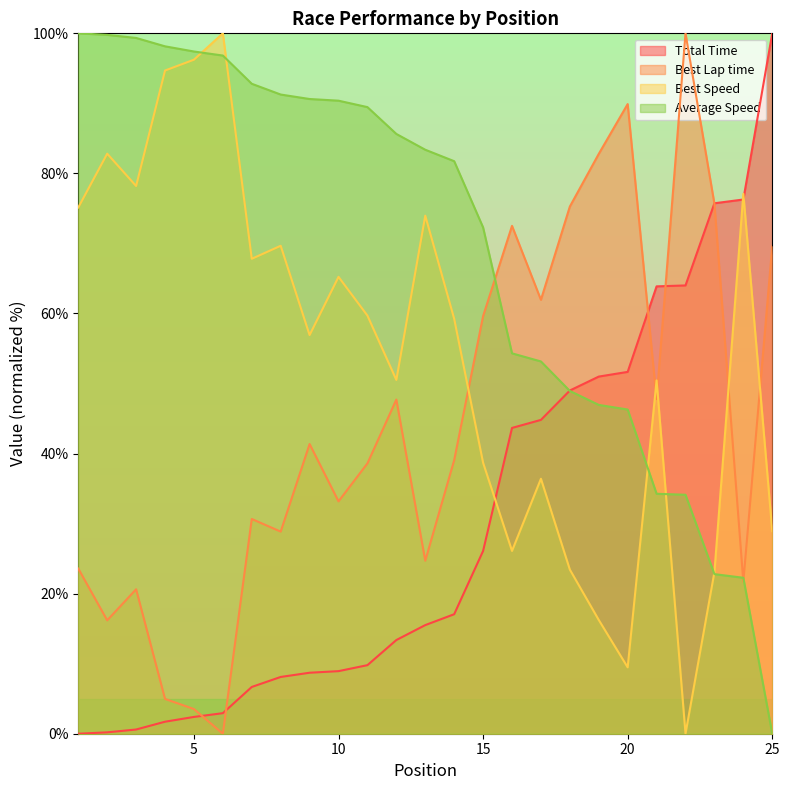

Which series has the largest range (max minus min)?

Total Time